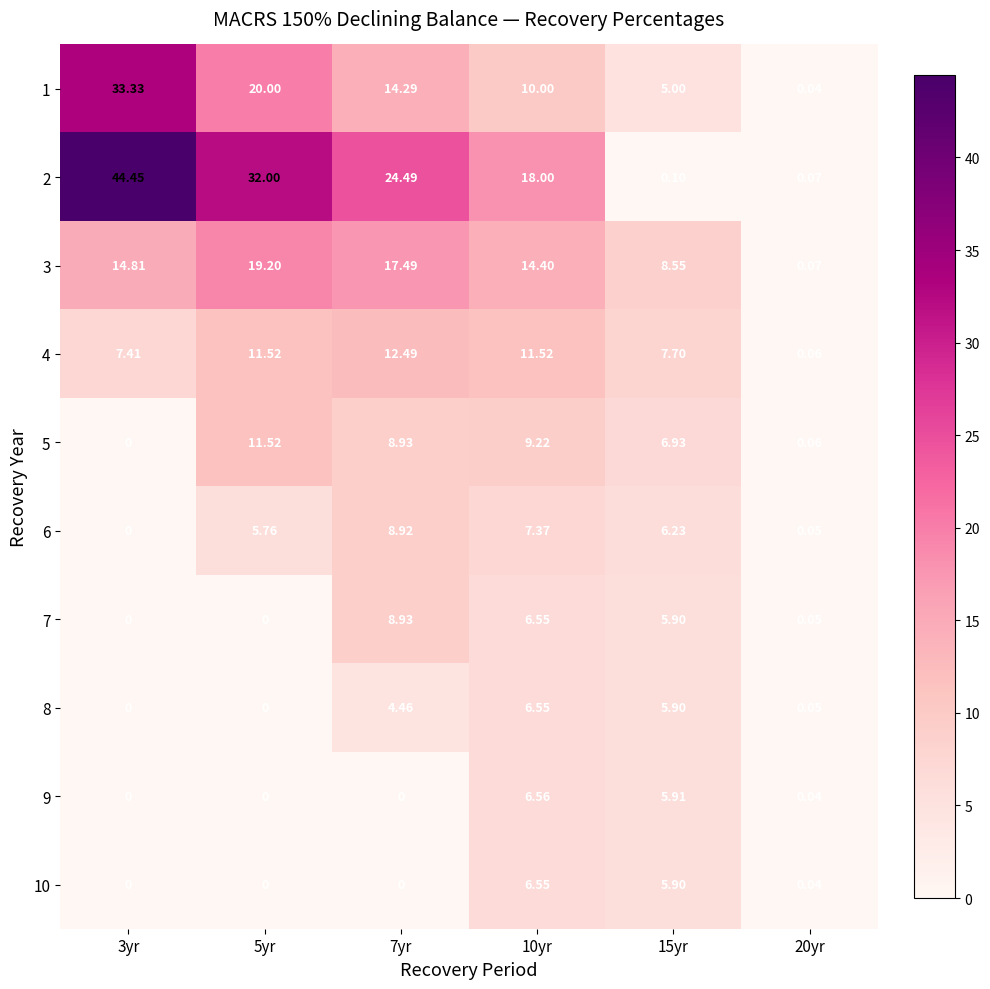

Is the value of 6 at 5yr greater than the value of 9 at 15yr?

No